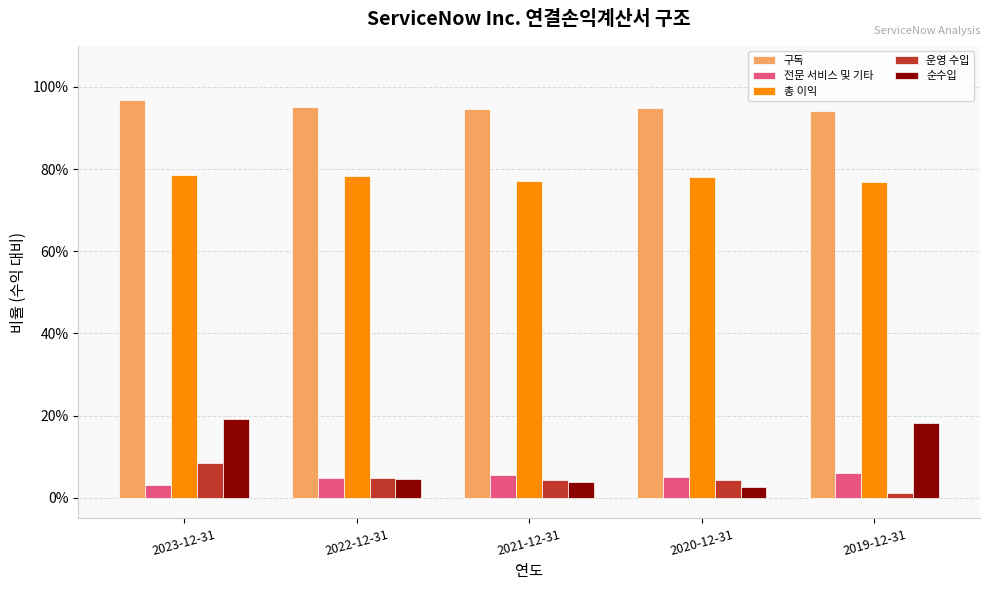

Are the bars horizontal?

No